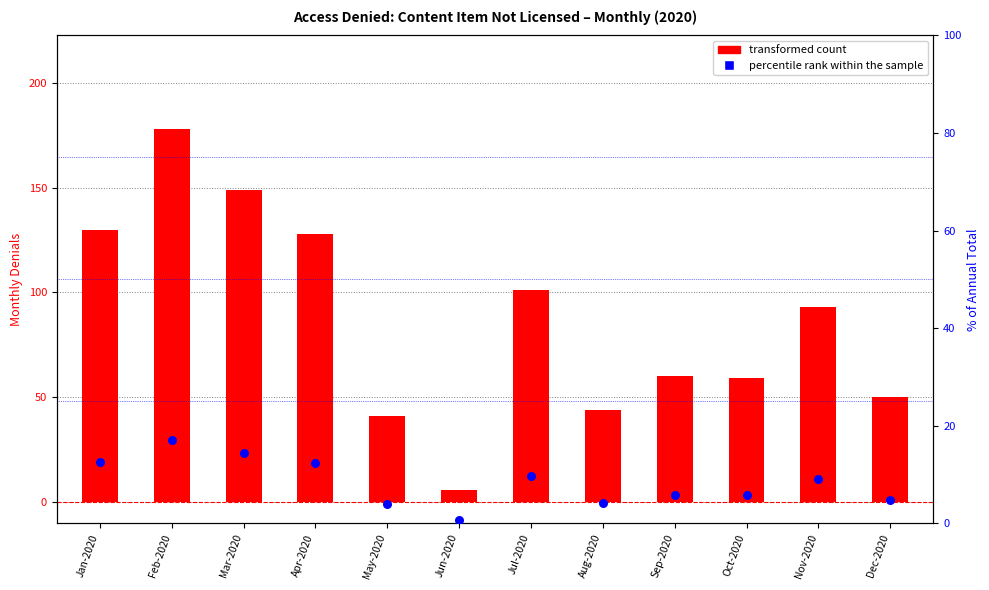

Which series has the largest Y range (max minus min)?

transformed count